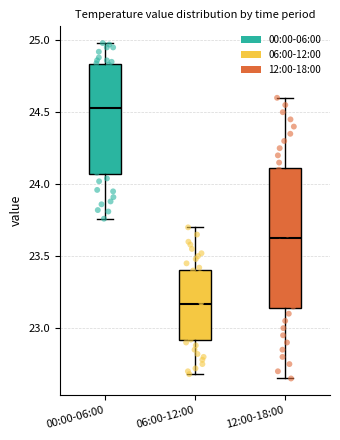

Reading left to right, read every box against the y-axis: the position of its median line, the range the box covers, and the ends of its whiskers. The values are not printed on the chart, so give them approximately, as read against the axis.

00:00-06:00: median 24.55, box 24.05 to 24.85, whiskers 23.75 to 25.00
06:00-12:00: median 23.15, box 22.90 to 23.40, whiskers 22.70 to 23.70
12:00-18:00: median 23.65, box 23.15 to 24.10, whiskers 22.65 to 24.60